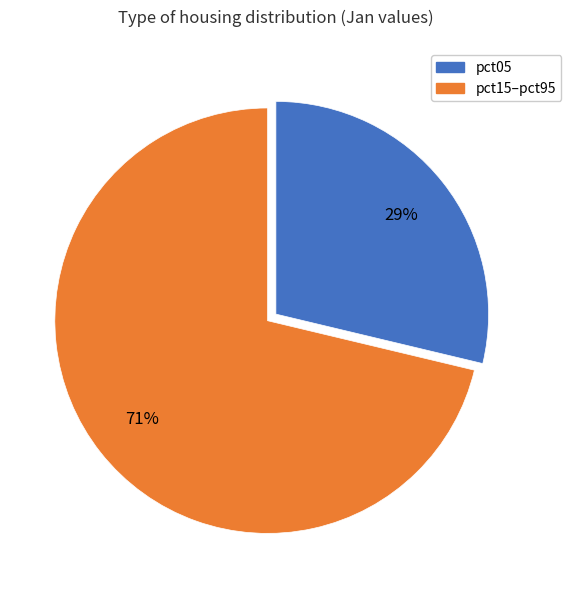

Is there any slice that represents more than half of the pie?

Yes